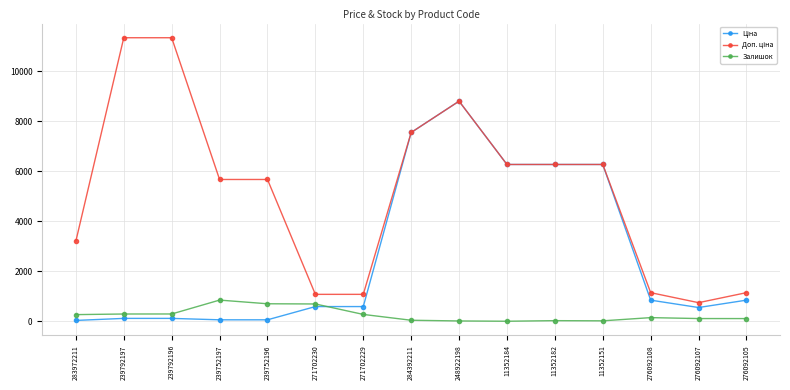

Is it true that Залишок equals 845.0 at 239752197?

True